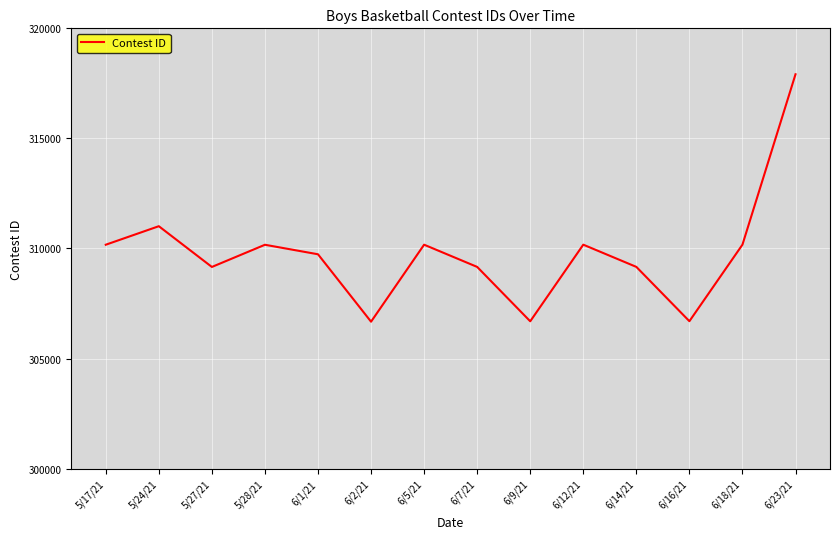

At which category does the chart reach its peak across all series?

6/23/21